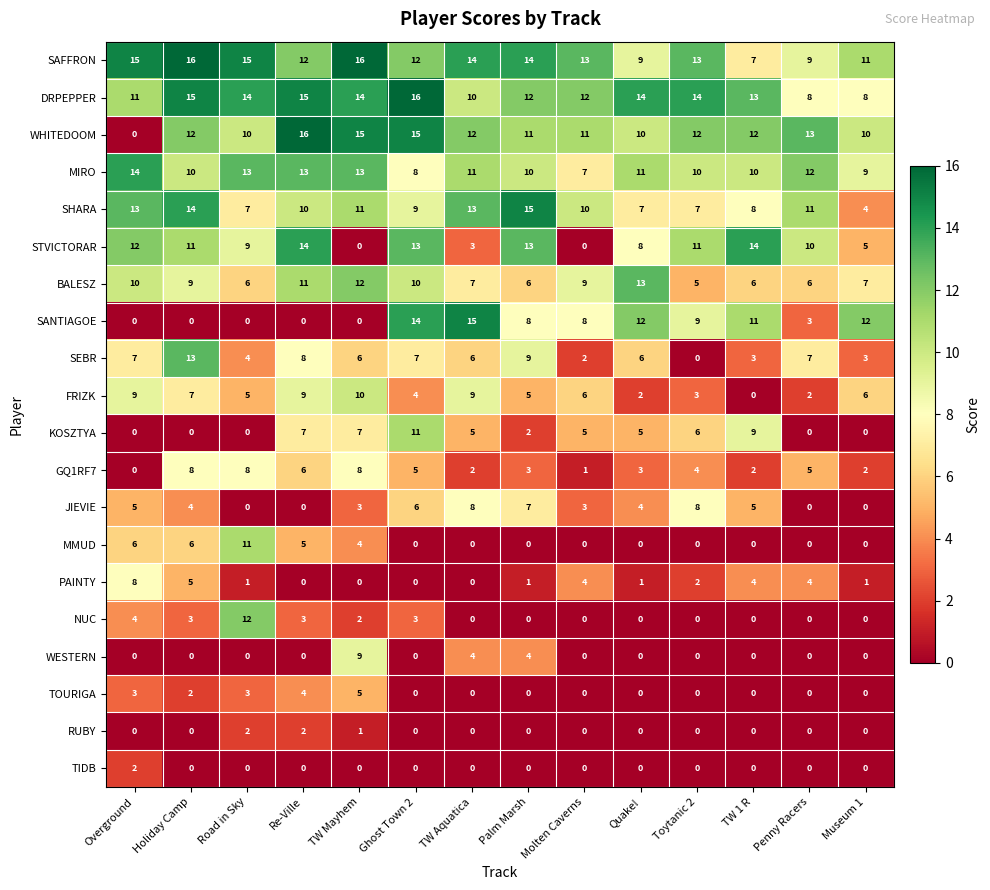

What is the difference between the second highest and minimum values in the SANTIAGOE series?

14